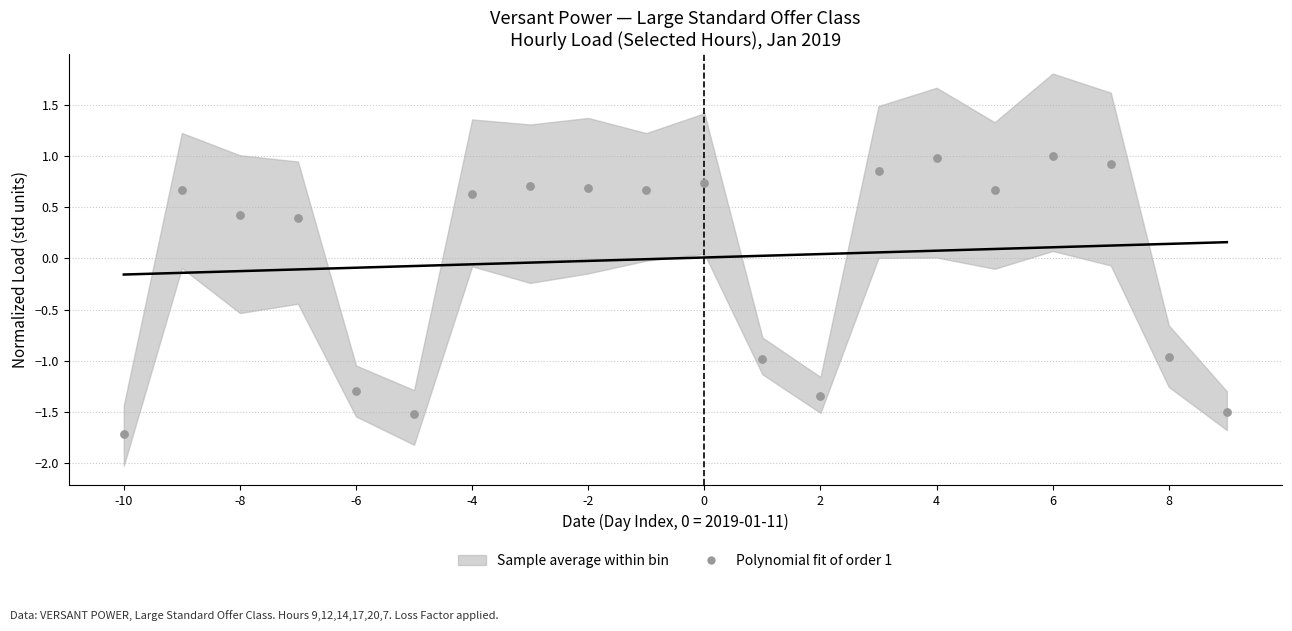

What is the range of Y values (max minus min)?

2.7